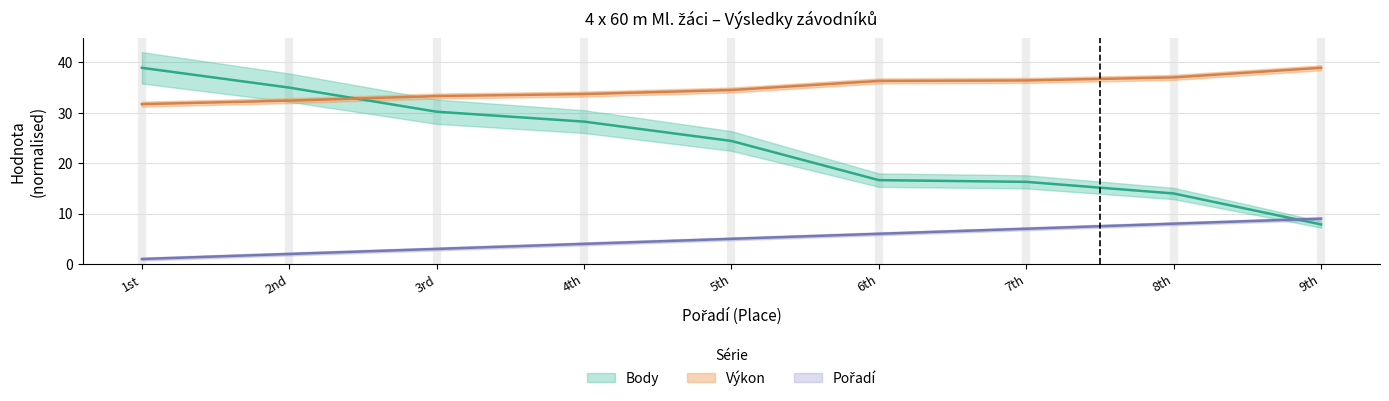

At which category is the sum across all series the highest?

1st